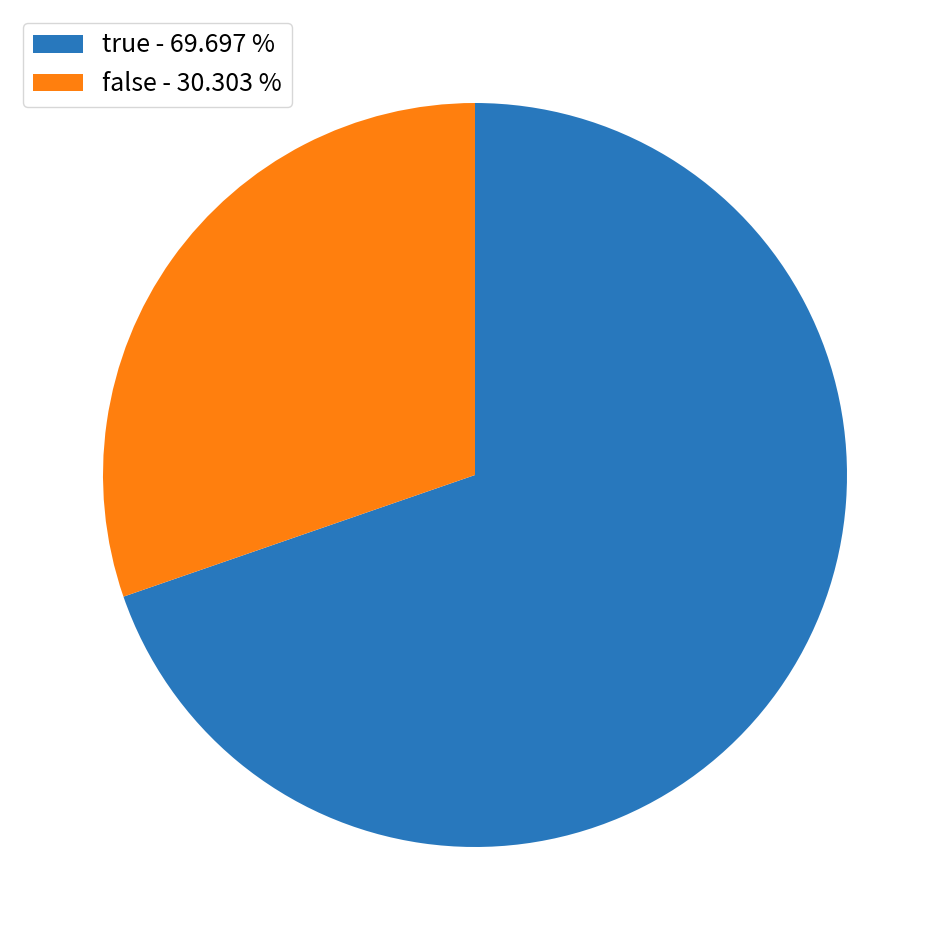

Which has a higher value, false or true?

true